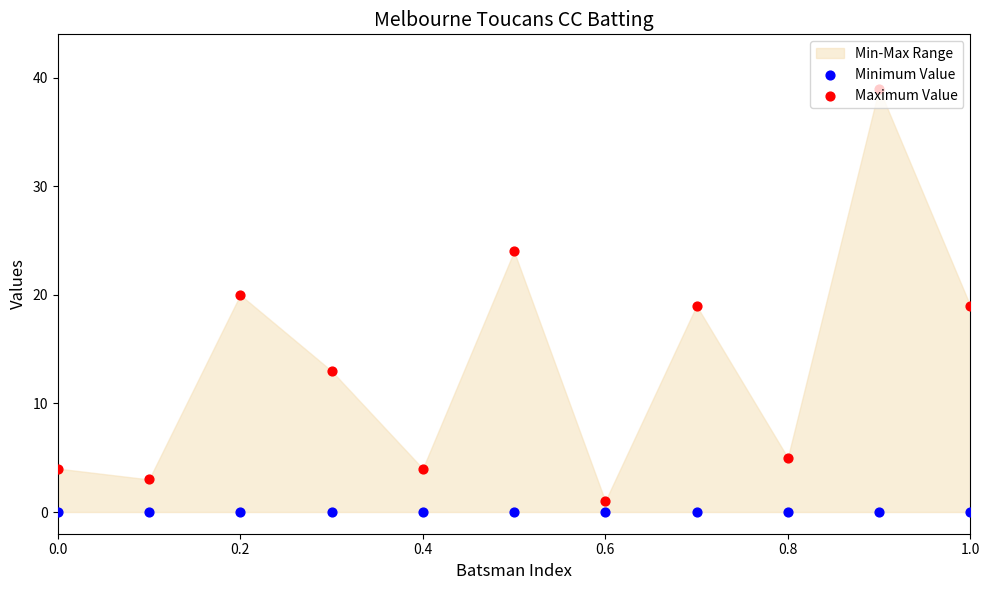

Which series contains the highest Y value?

Maximum Value